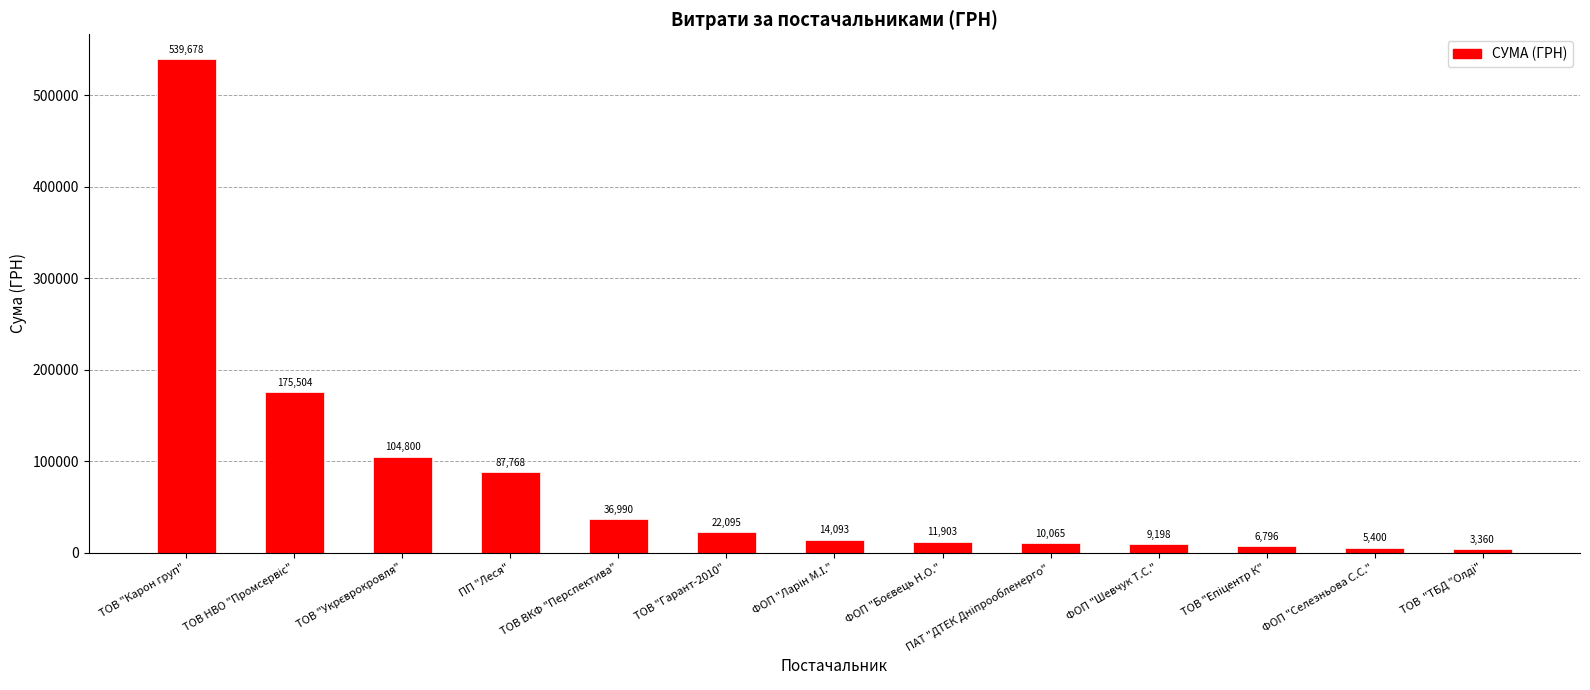

What is the change in value from ТОВ "Гарант-2010" to ФОП "Шевчук Т.С."?

-12897.0